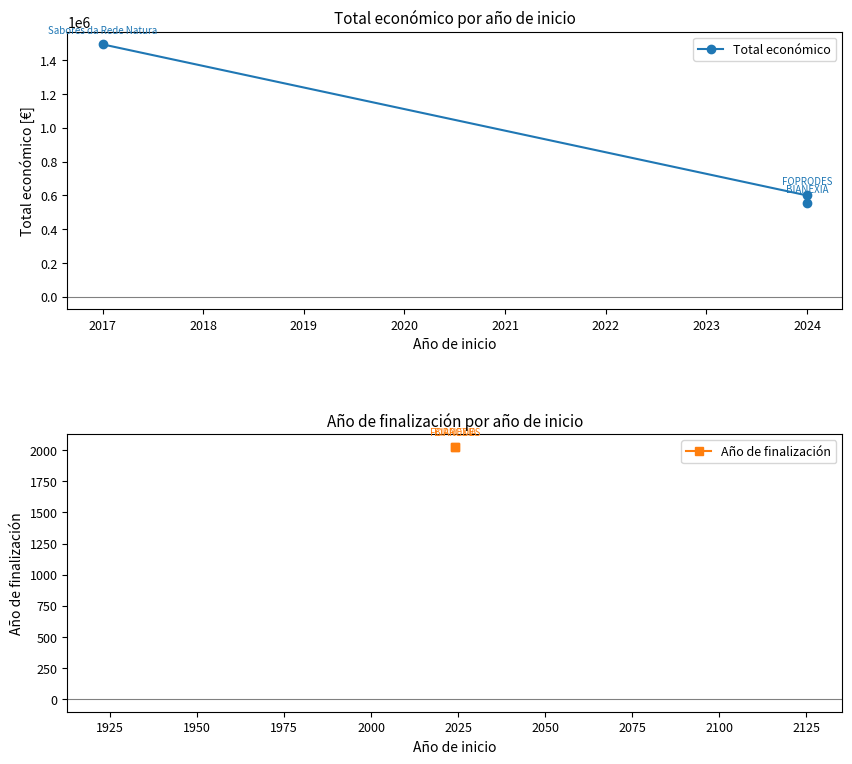

Which has a higher value, 2017 or 2024?

2017